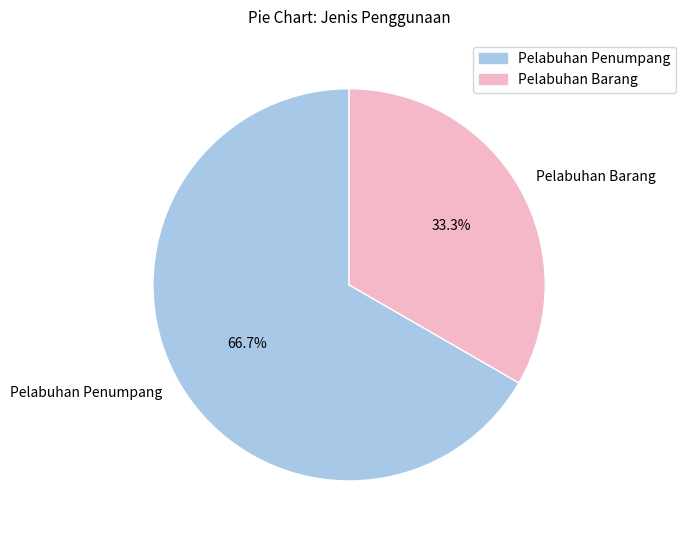

To the nearest percent, what is the average slice percentage?

50%